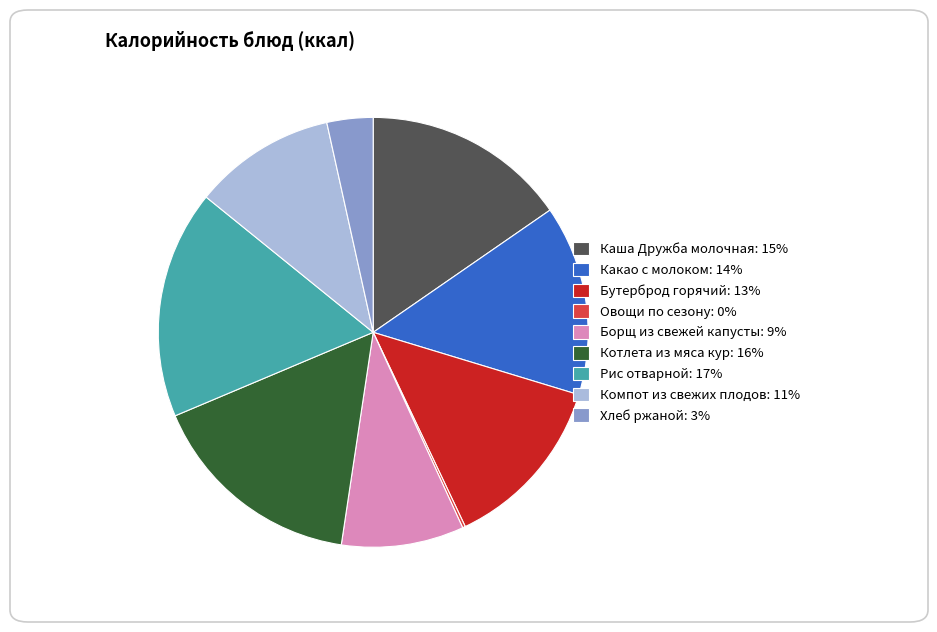

Is there any slice that represents more than half of the pie?

No